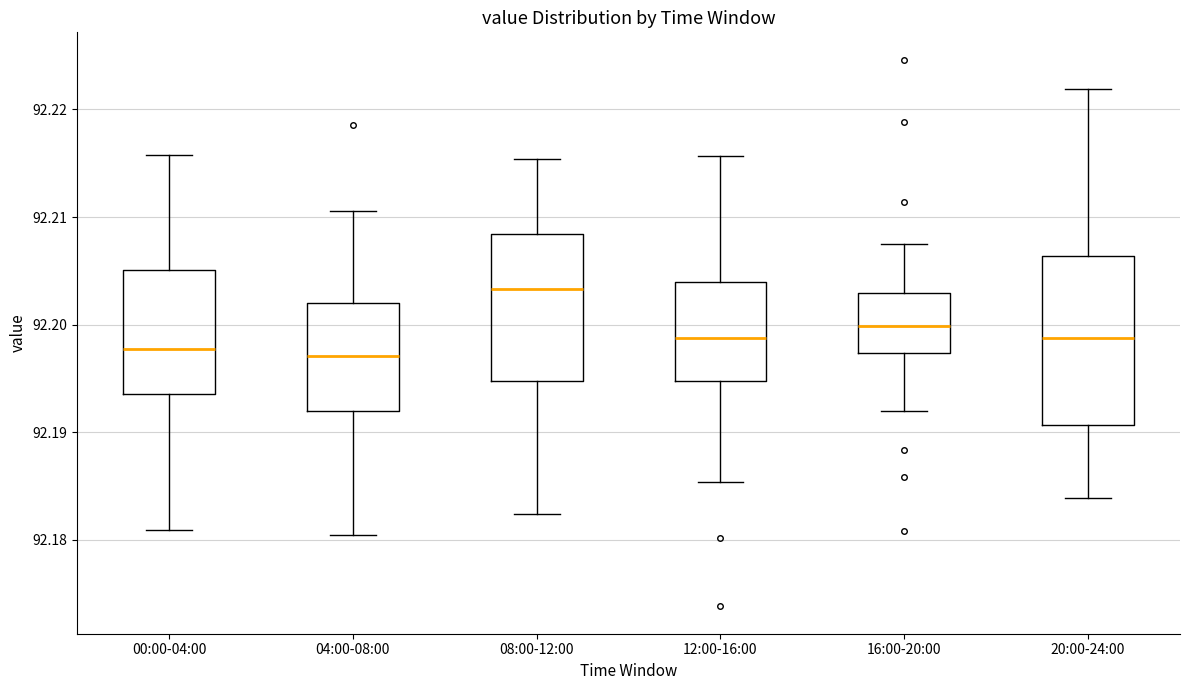

Which box is the tallest, from its lower edge to its upper edge?

20:00-24:00